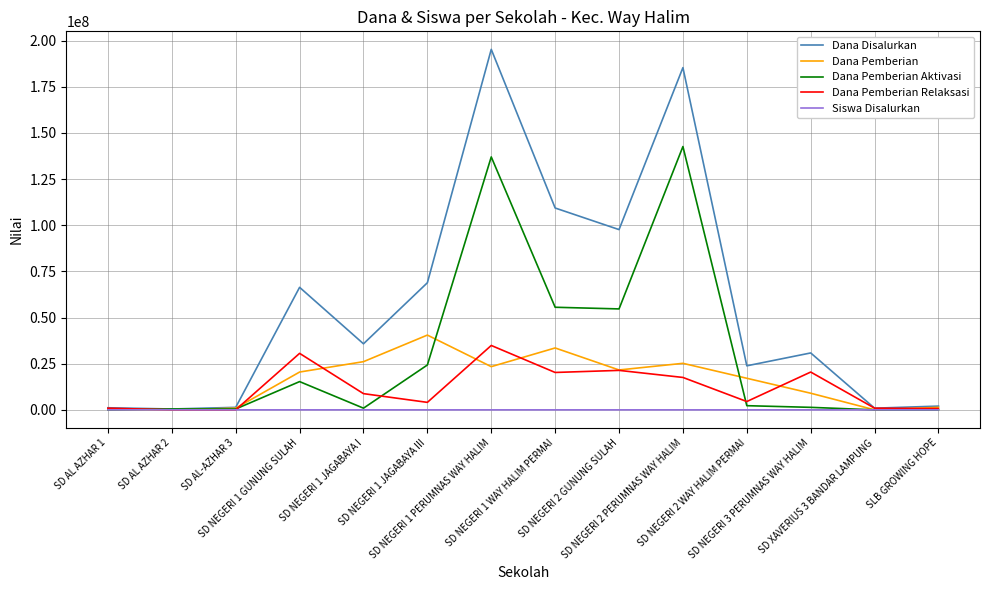

Is the value of Dana Pemberian at SD NEGERI 2 PERUMNAS WAY HALIM greater than the value of Dana Pemberian Aktivasi at SD NEGERI 1 GUNUNG SULAH?

Yes